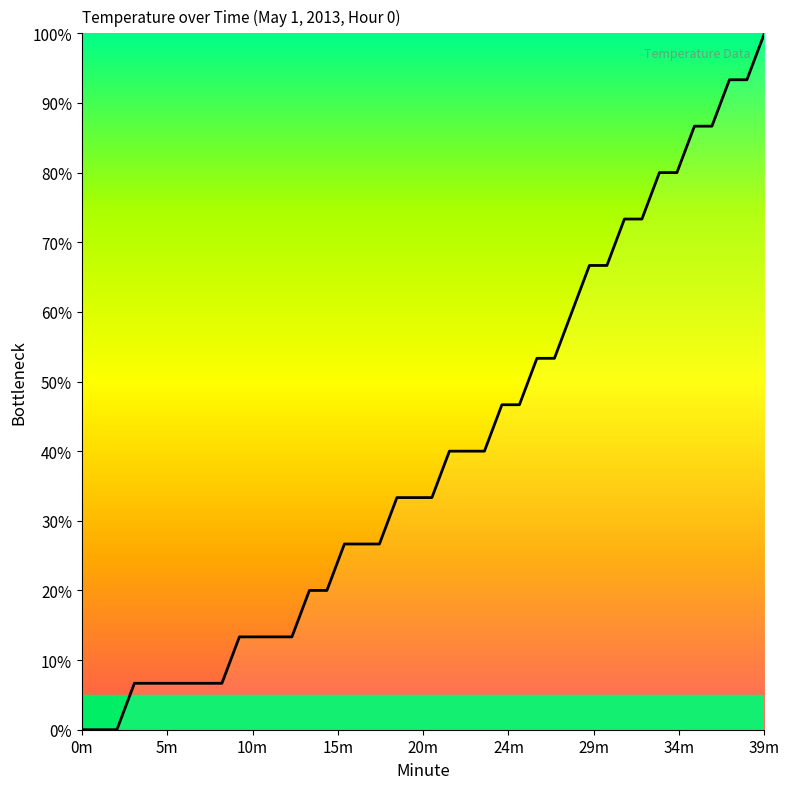

Does the chart have visible grid lines?

No